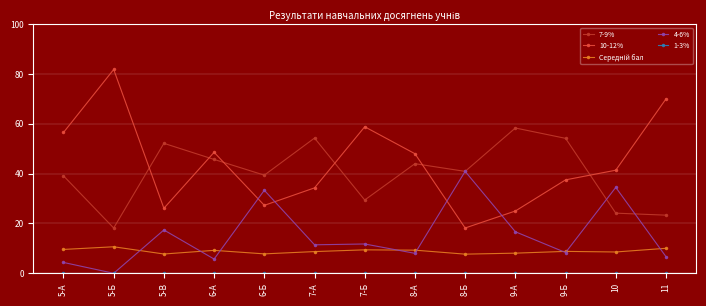

Between 5-В and 8-Б, which series saw the biggest shift?

4-6%